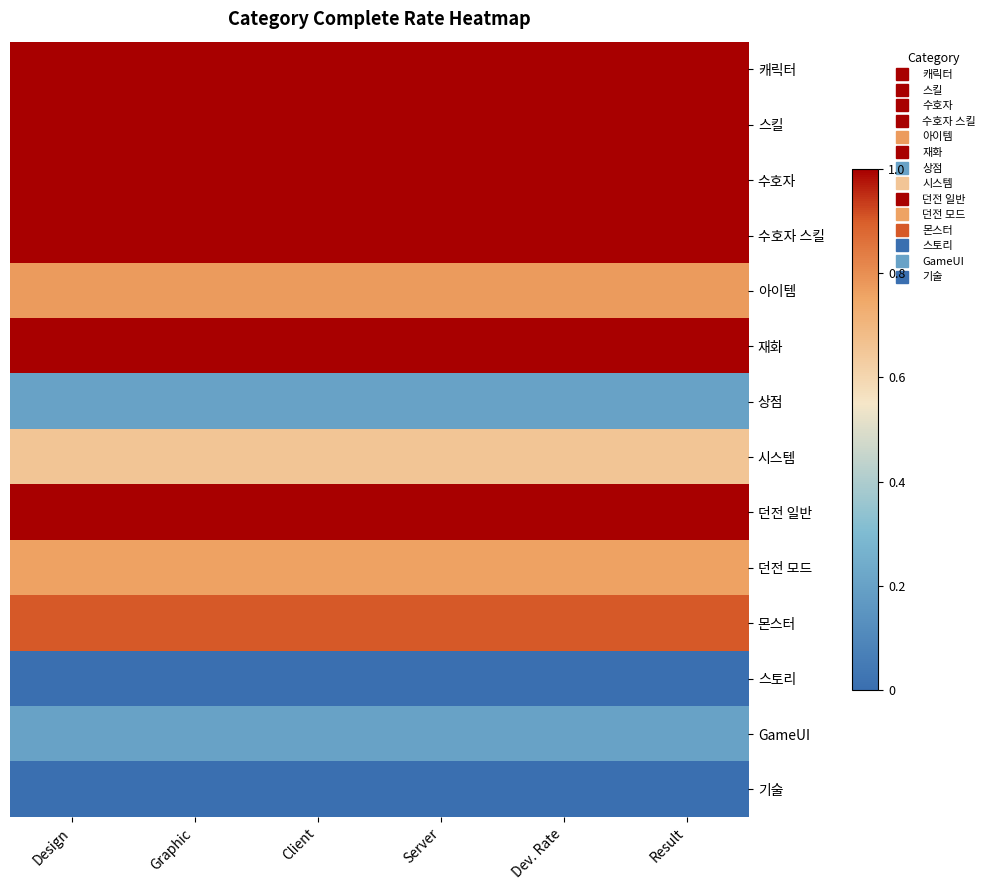

Which series has the largest range (max minus min)?

캐릭터